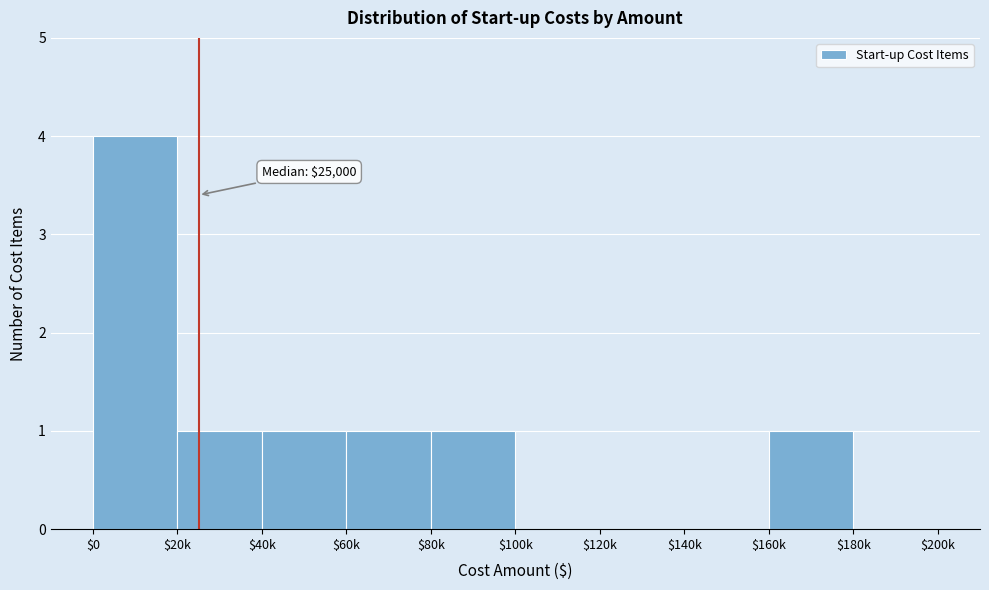

True or false: the data shows -2 at $180k.

False